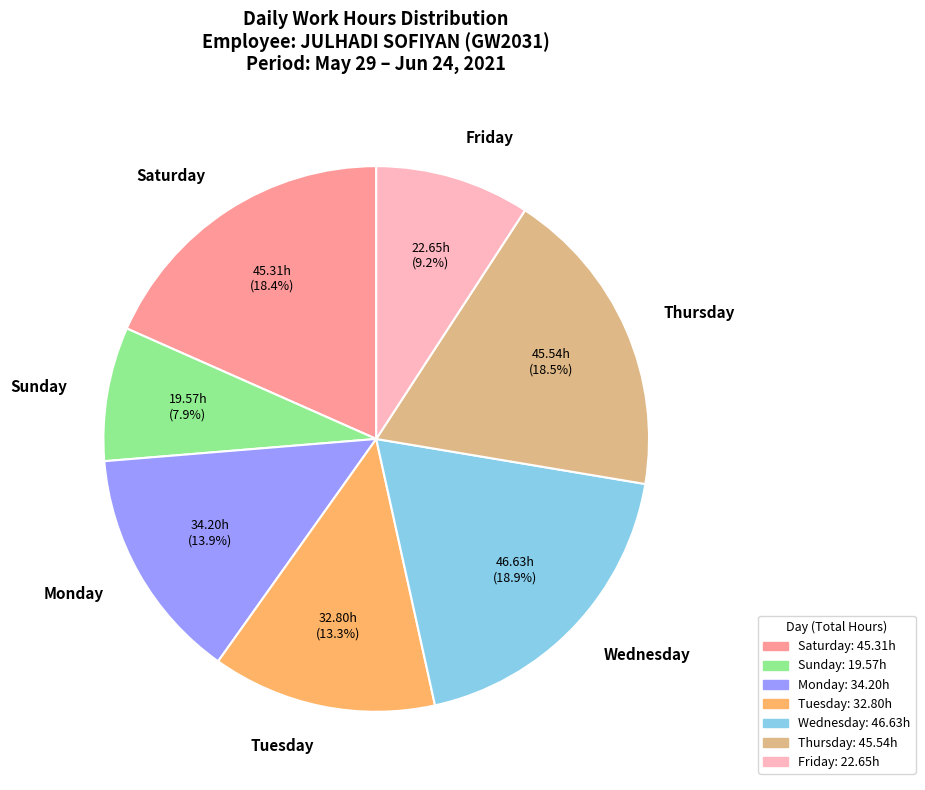

Which category has the smallest portion of the pie?

Sunday